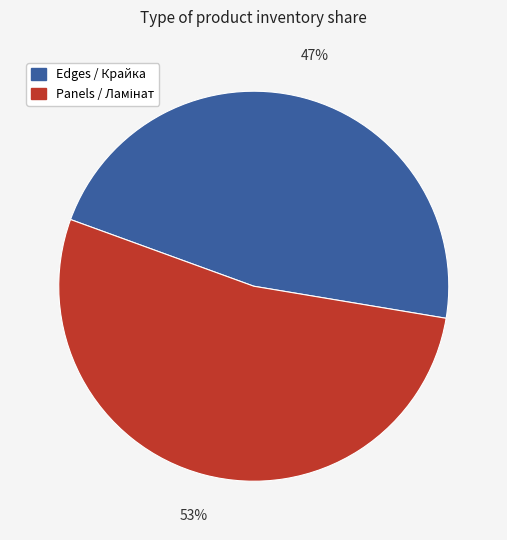

Is there a majority slice in this chart?

Yes